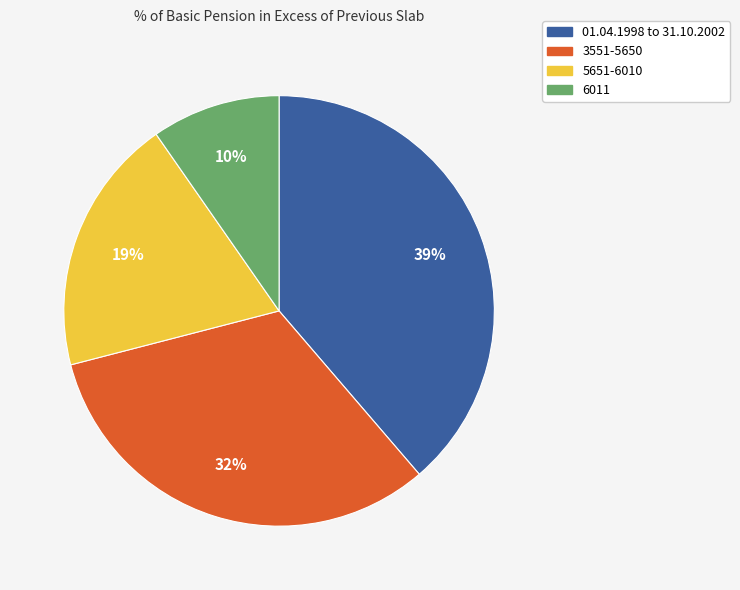

Does 01.04.1998 to 31.10.2002 account for over 50% of the chart?

No